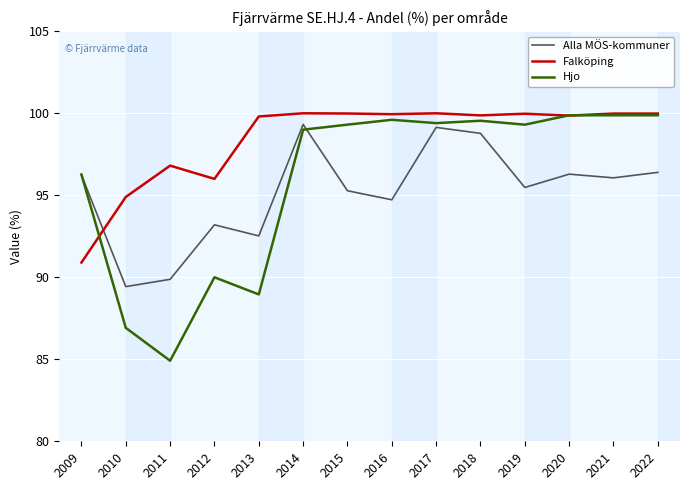

What is the maximum value for Alla MÖS-kommuner?

99.3